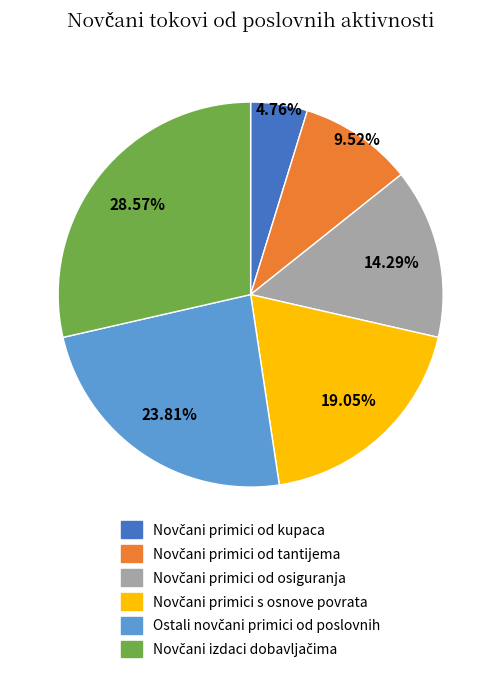

Does any single category account for the majority?

No